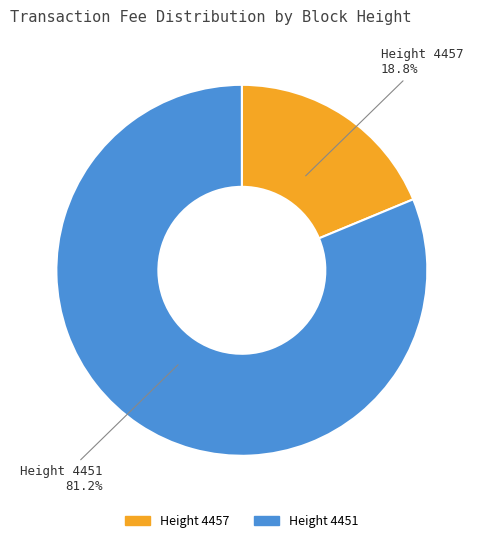

Between Height 4457 and Height 4451, which is larger?

Height 4451